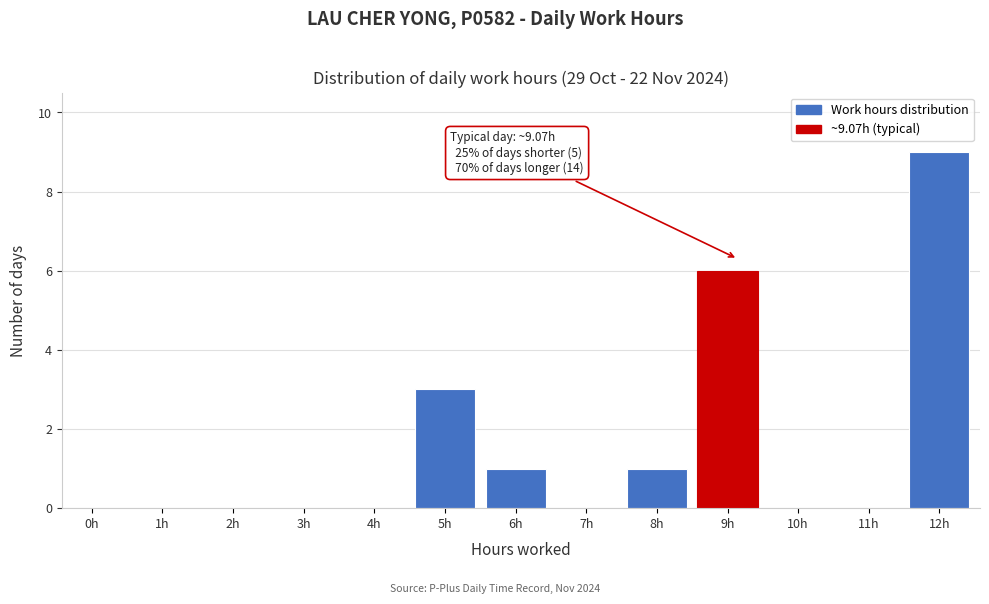

Reading right to left, what are all the values shown in this chart?

12h=9	11h=0	10h=0	9h=6	8h=1	7h=0	6h=1	5h=3	4h=0	3h=0	2h=0	1h=0	0h=0